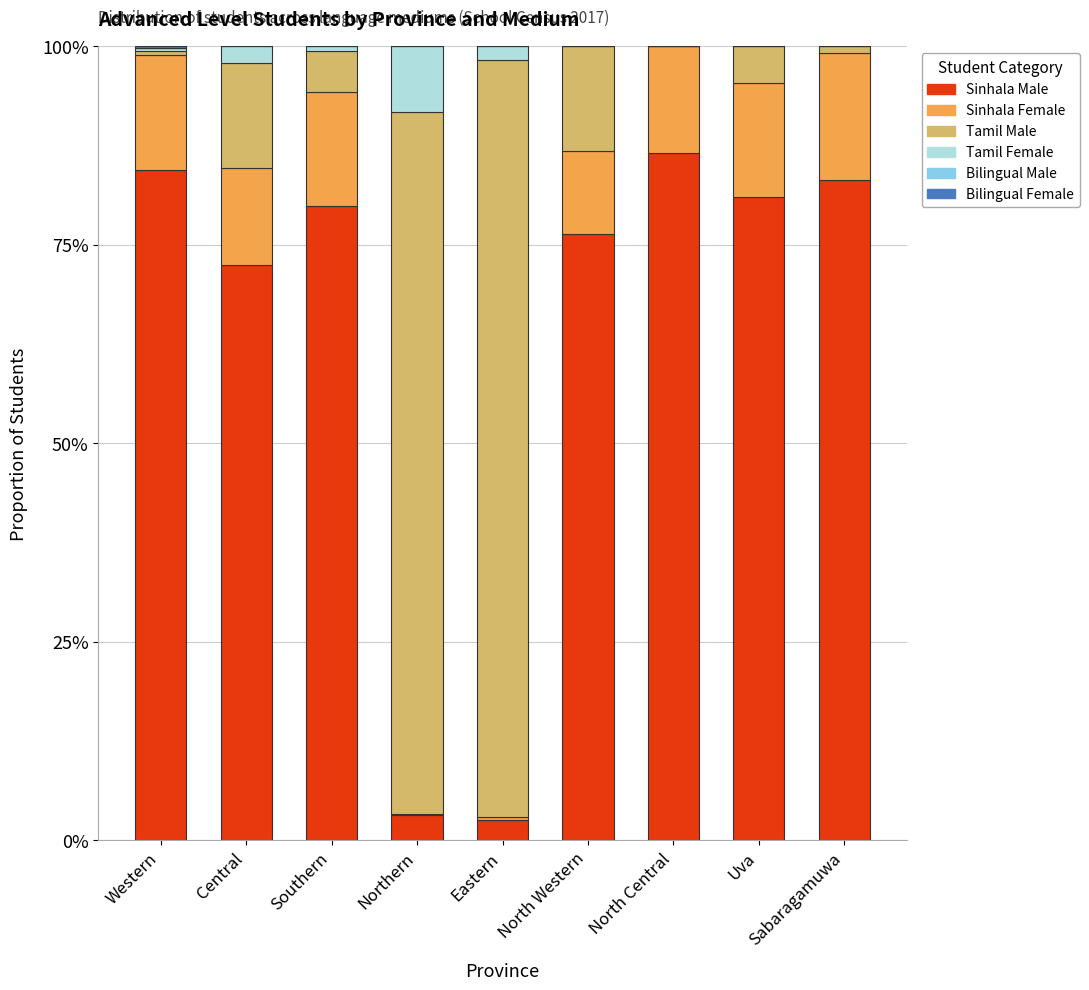

What is the total value across all series at North Central?

100.0